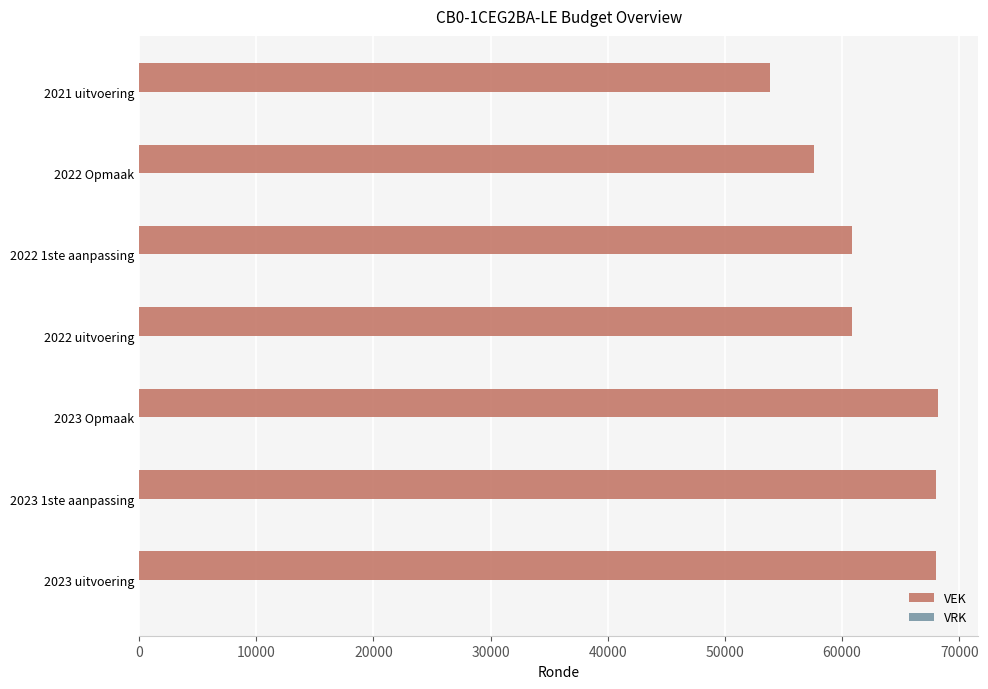

What is the minimum value shown in the chart?

53876